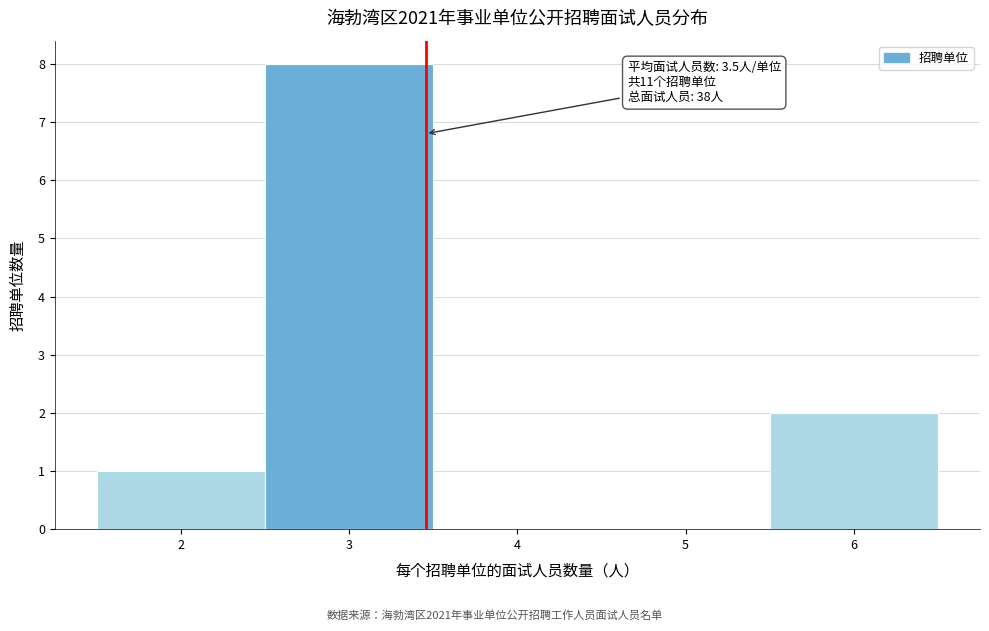

Which range on the x-axis has the tallest bar?

2.5 to 3.5